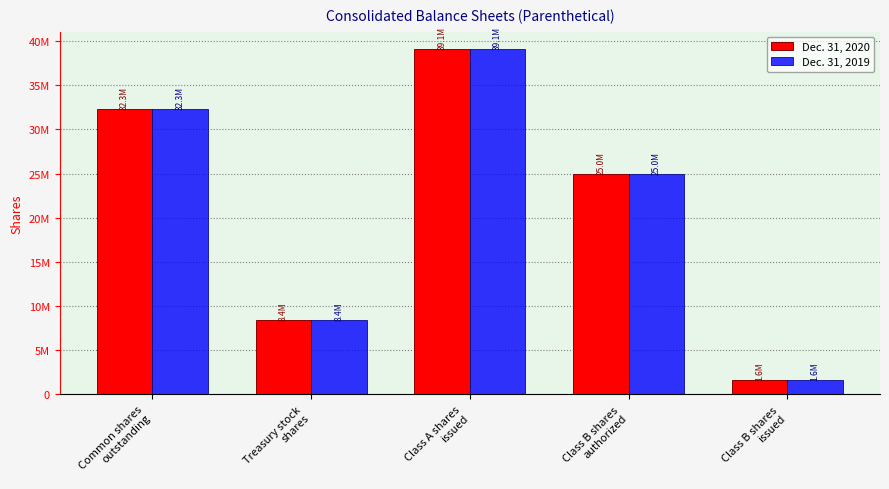

The Dec. 31, 2020 series shows 39115405 at Class A shares
issued. True or false?

True